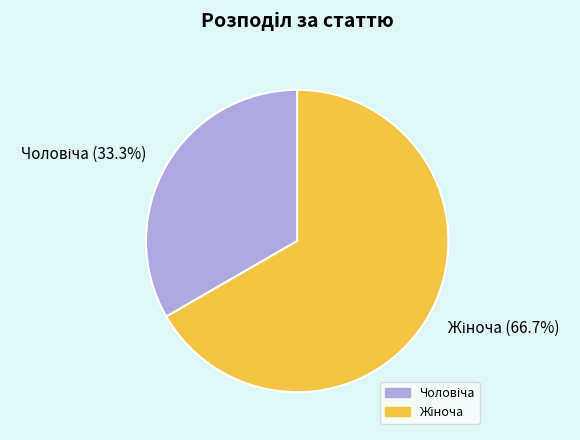

Does any single category account for the majority?

Yes